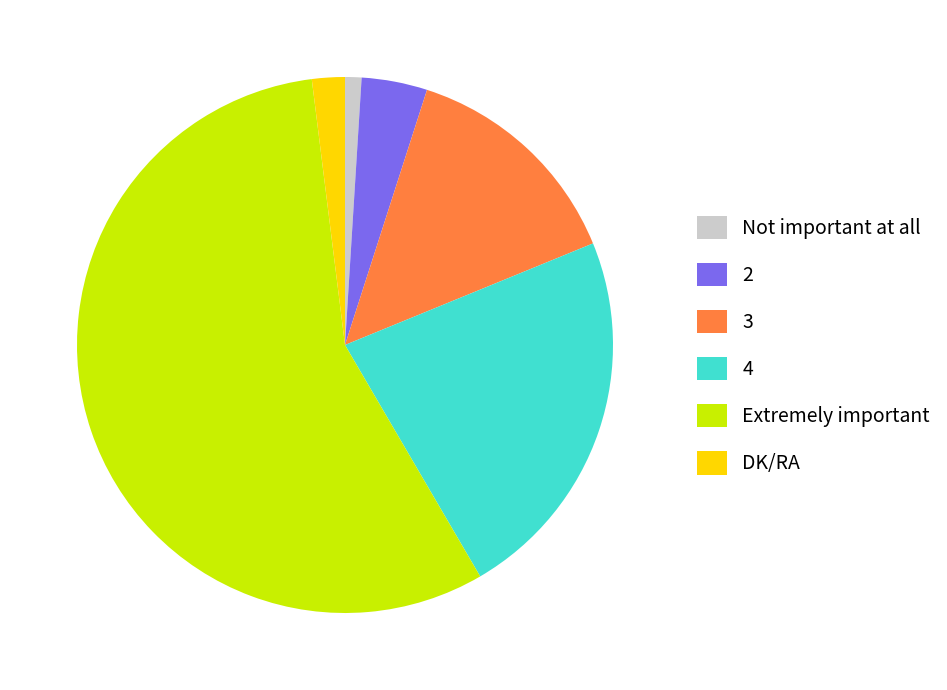

How many segments does this pie chart have?

6